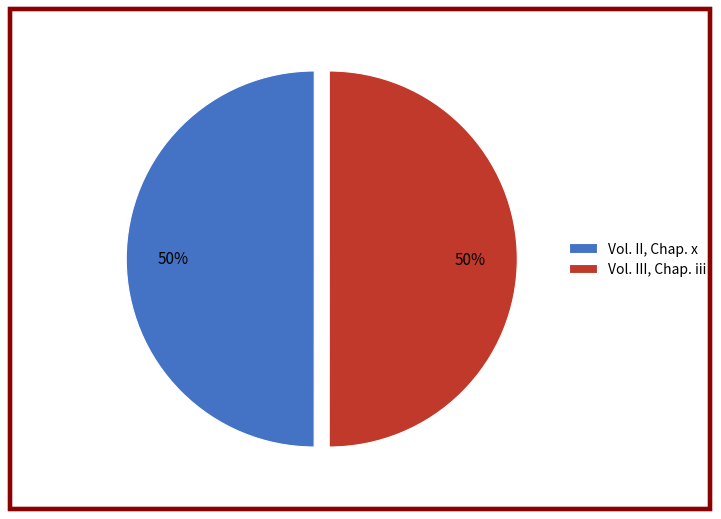

True or false: Vol. II, Chap. x accounts for 55% of the total.

False